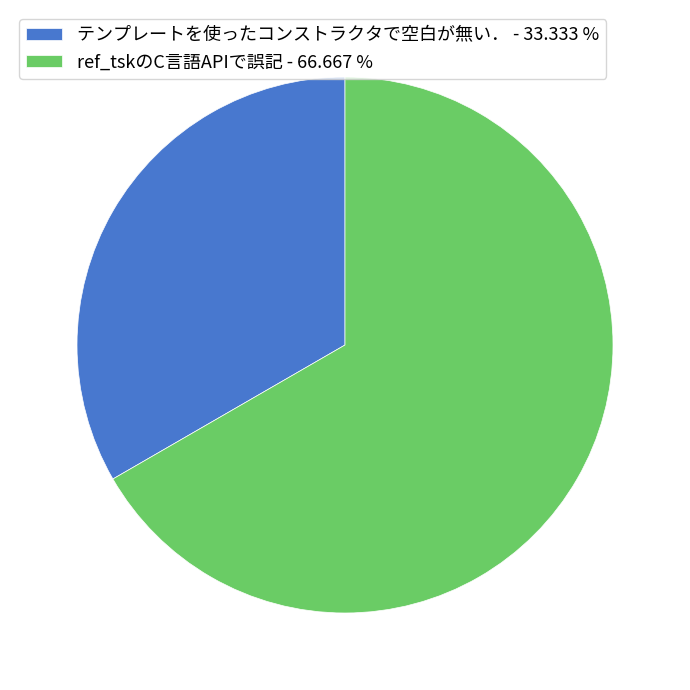

Does ref_tskのC言語APIで誤記 - 66.667 % account for over 50% of the chart?

Yes